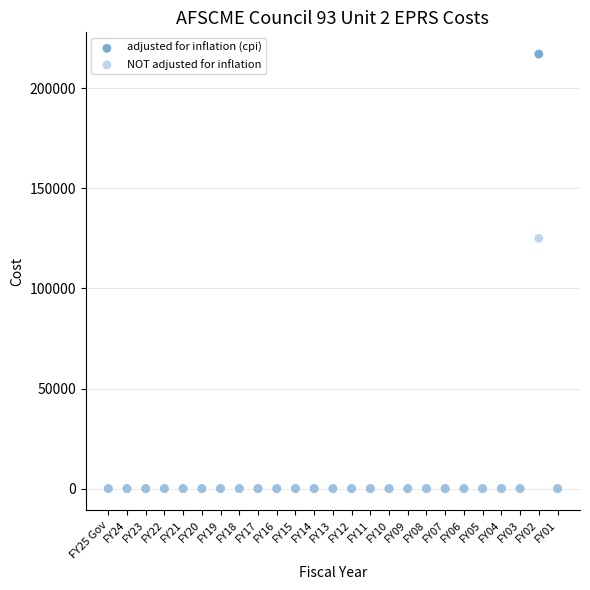

What are all the series names shown in the legend?

adjusted for inflation (cpi), NOT adjusted for inflation